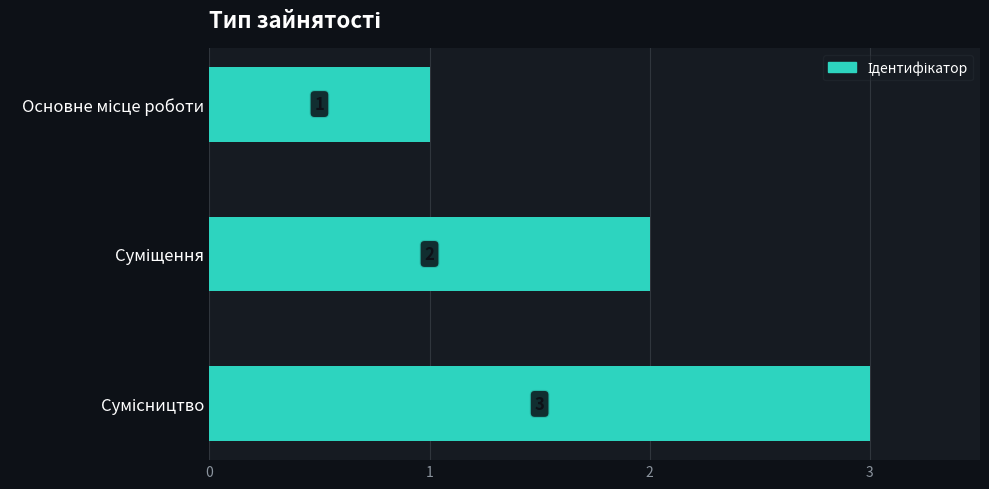

What is the value of the 2nd bar from the top?

2